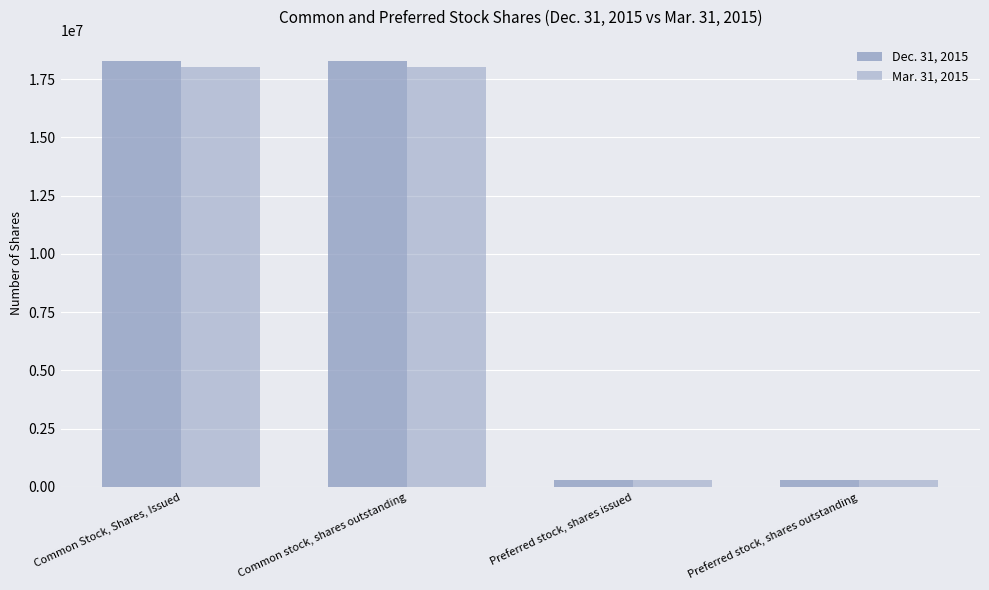

How many series are shown in this chart?

2